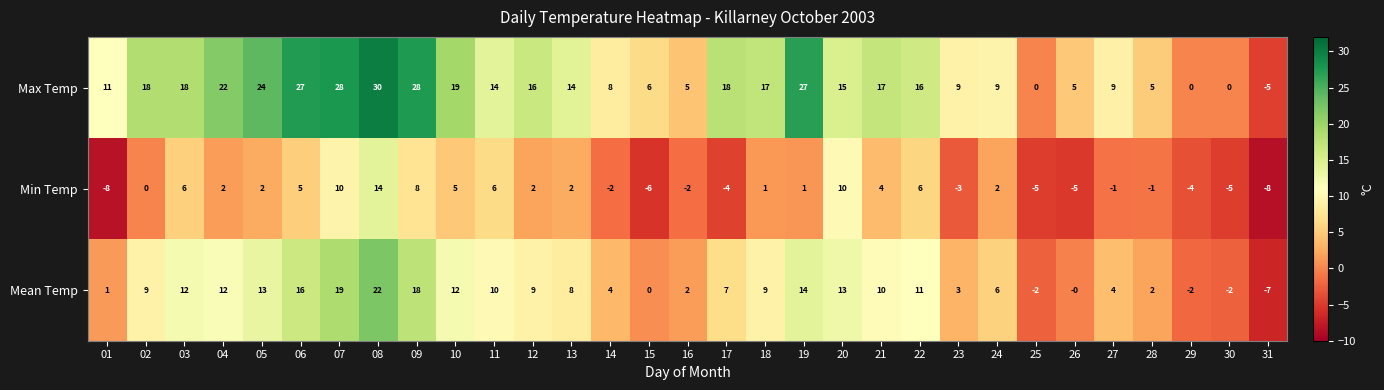

Is the value of Mean Temp at 28 greater than the value of Min Temp at 27?

Yes